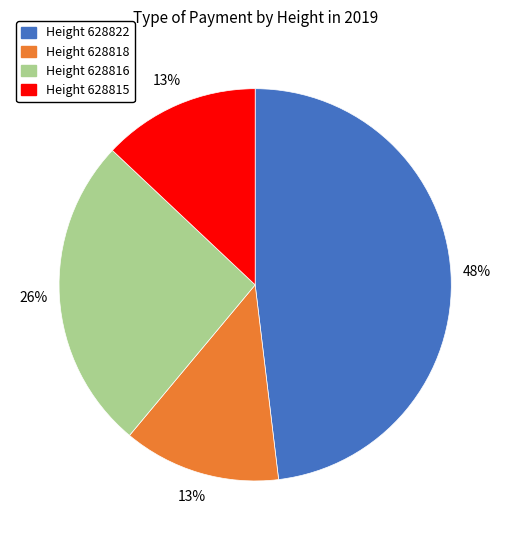

How many slices are in this pie chart?

4